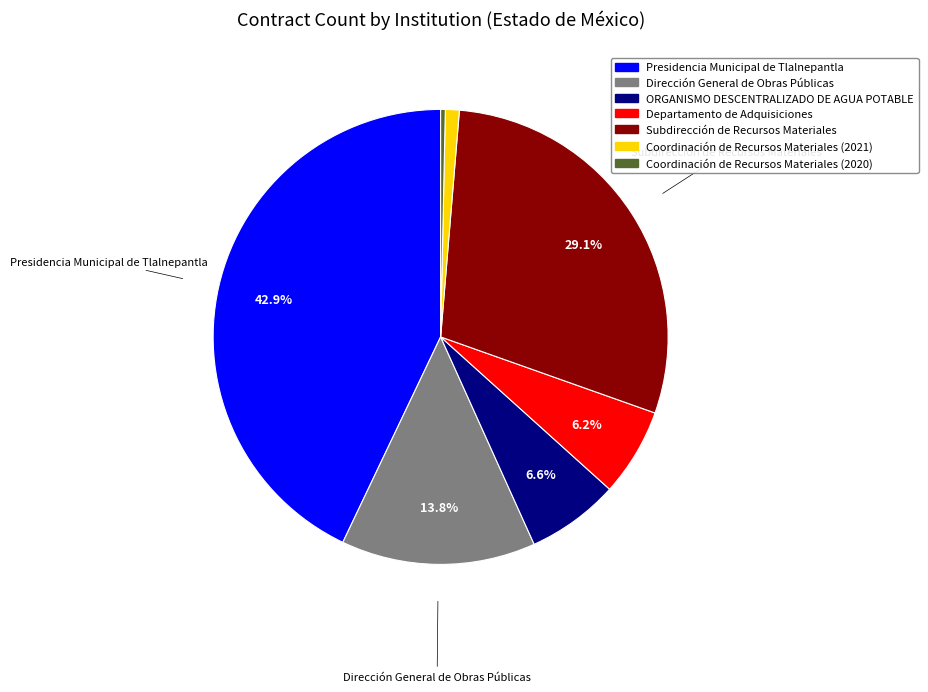

Do Departamento de Adquisiciones and Coordinación de Recursos Materiales (2021) together represent more than half of the pie?

No